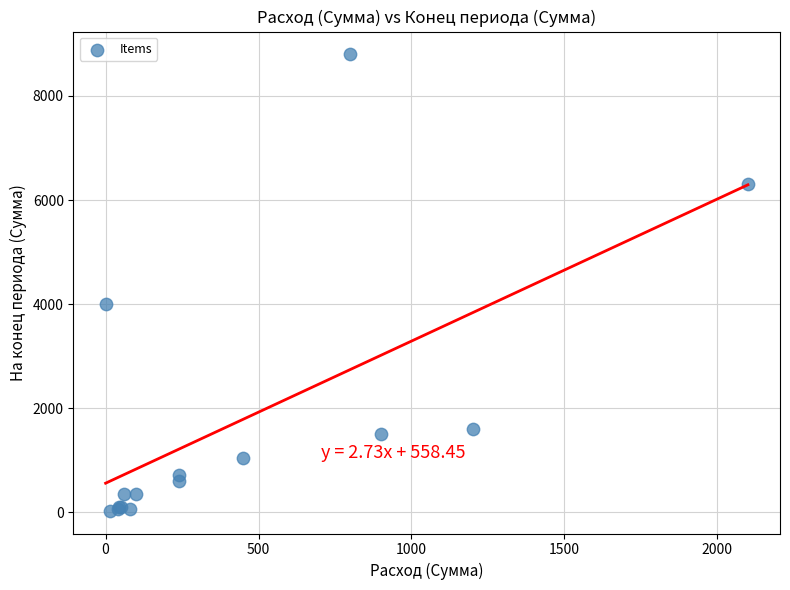

What Y value in the scatter plot is closest to 4415?

4000